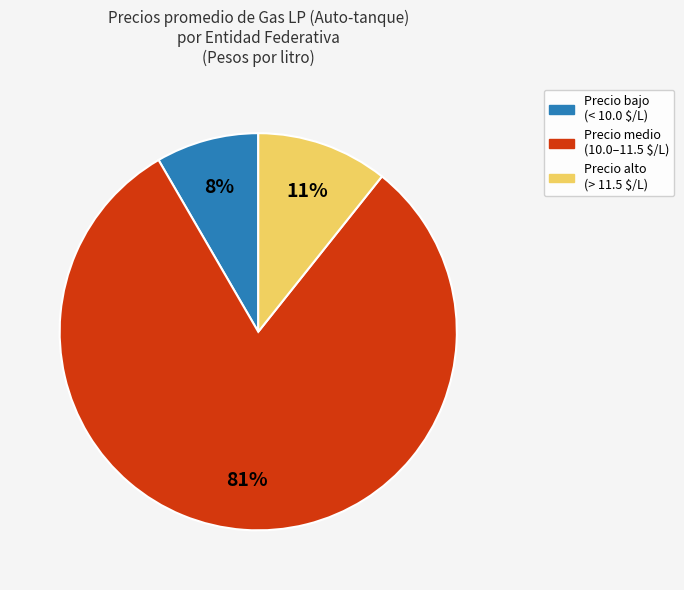

Which category has the smallest portion of the pie?

Precio bajo (< 10.0 $/L)